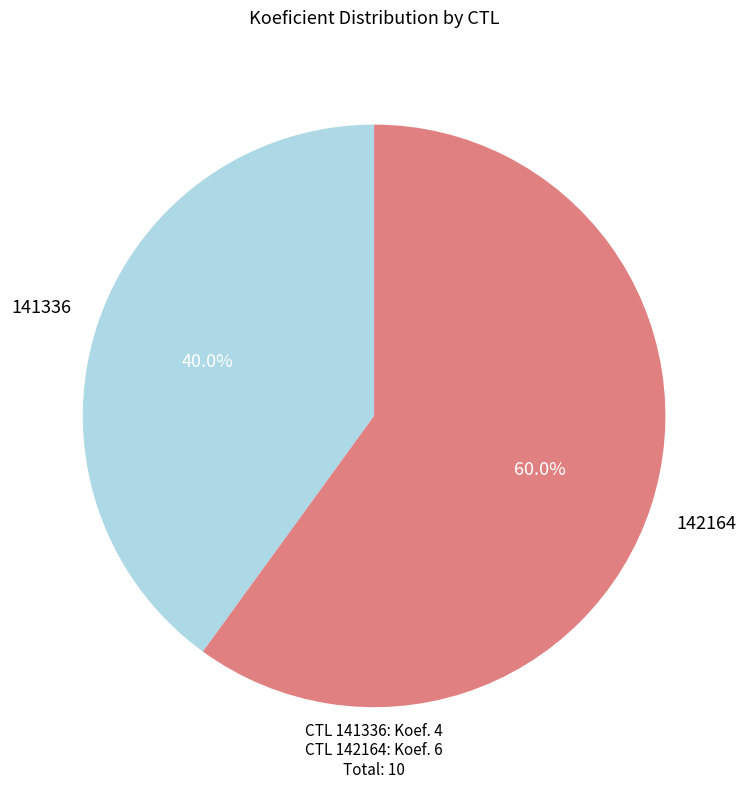

Rank the categories by value from highest to lowest.

142164, 141336